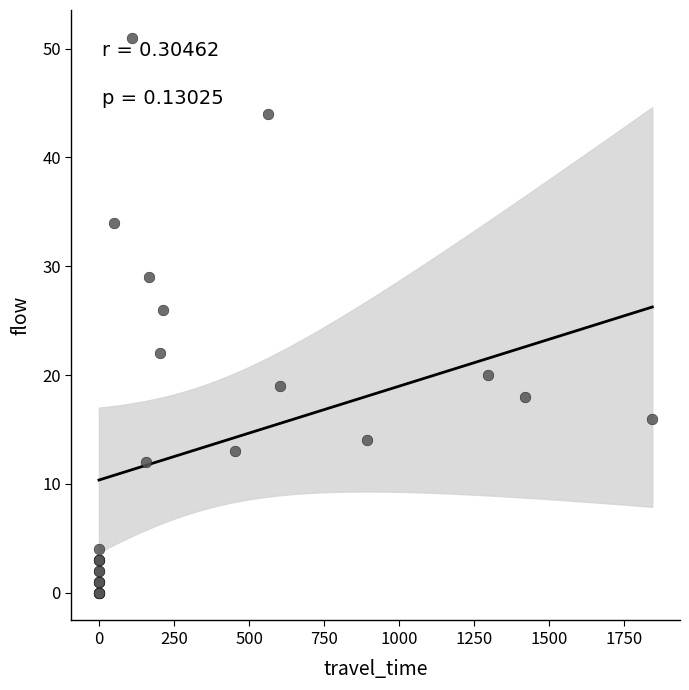

What Y value in the scatter plot is closest to 25?

26